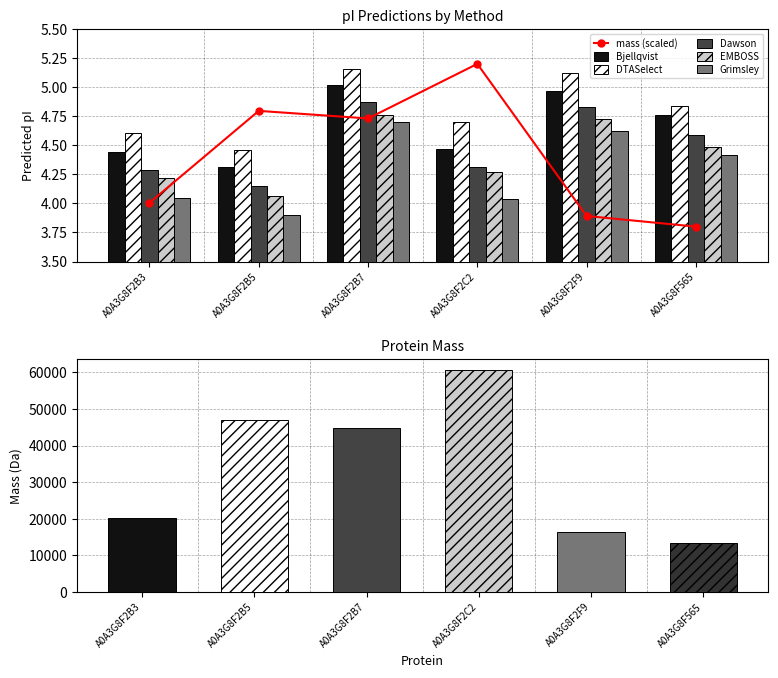

What position from the left is A0A3G8F2B5?

2